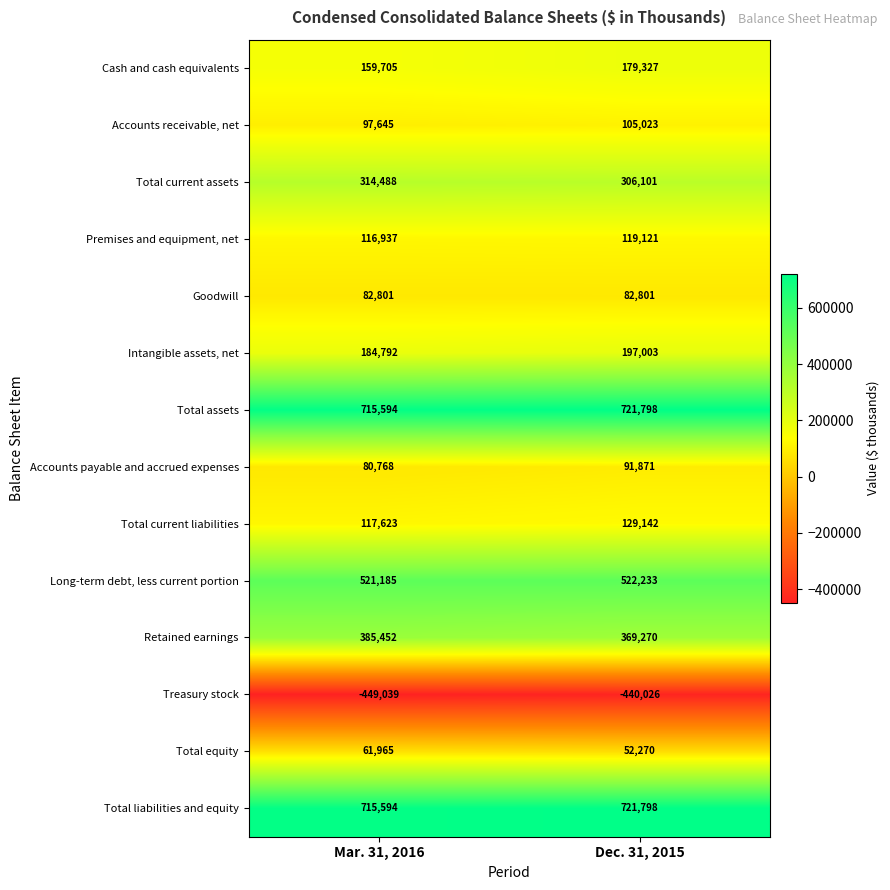

The value of Cash and cash equivalents at Dec. 31, 2015 is 179327. True or false?

True